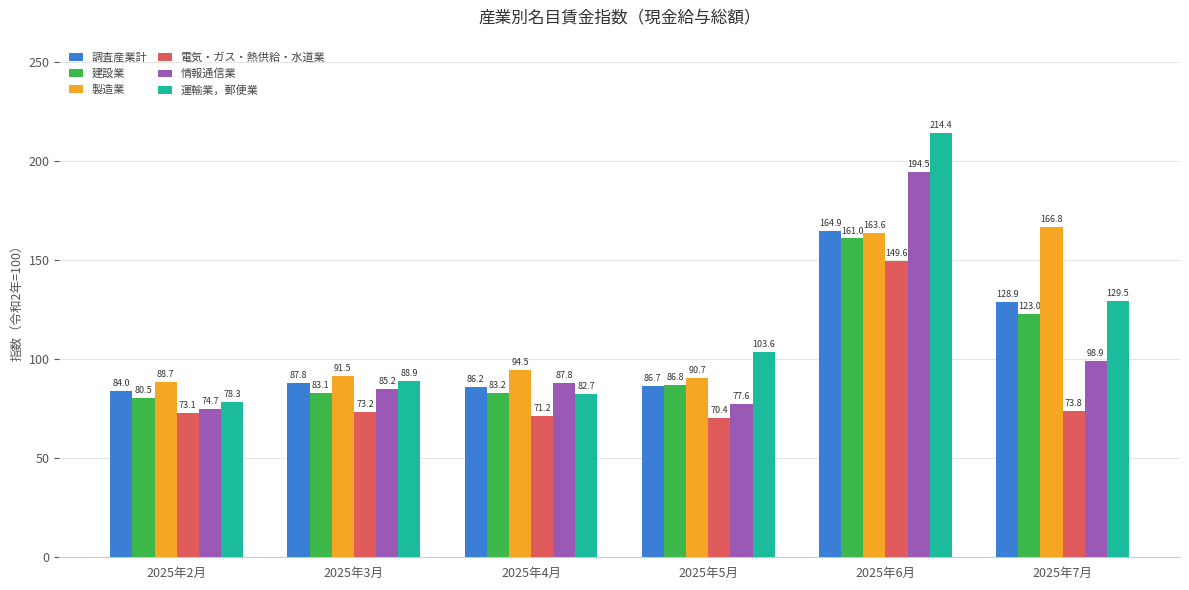

At which category is the sum across all series the highest?

2025年6月